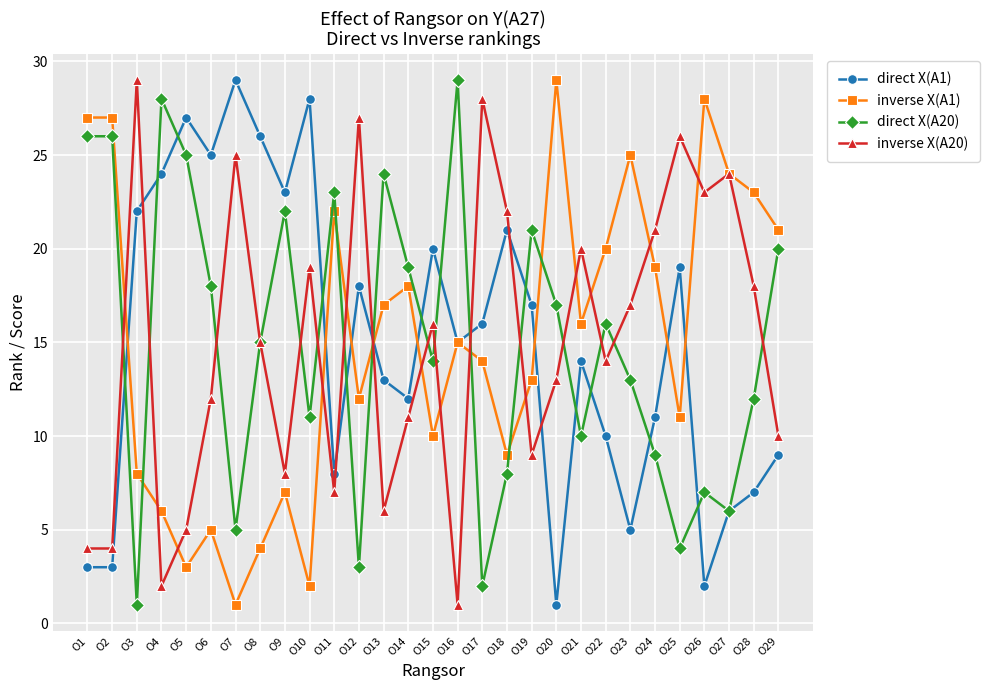

What is the maximum value for direct X(A20)?

29